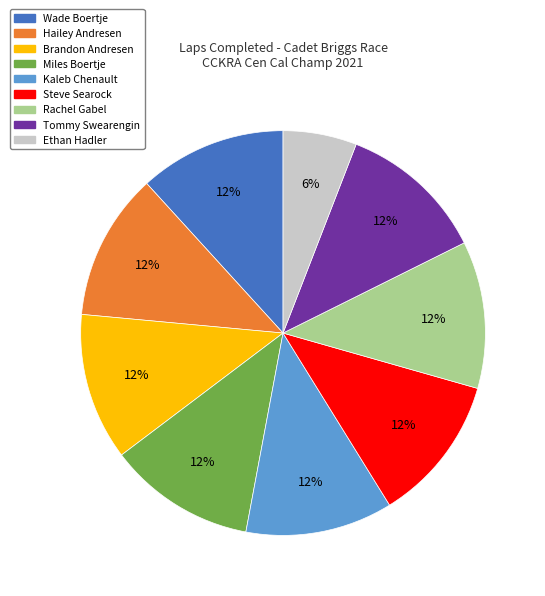

To the nearest percent, what is the average slice percentage?

11%